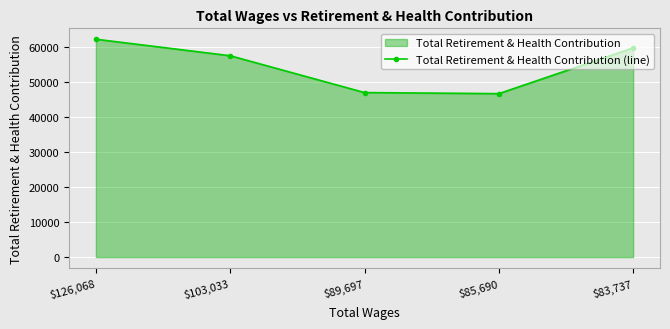

How many lines are shown in the chart?

1